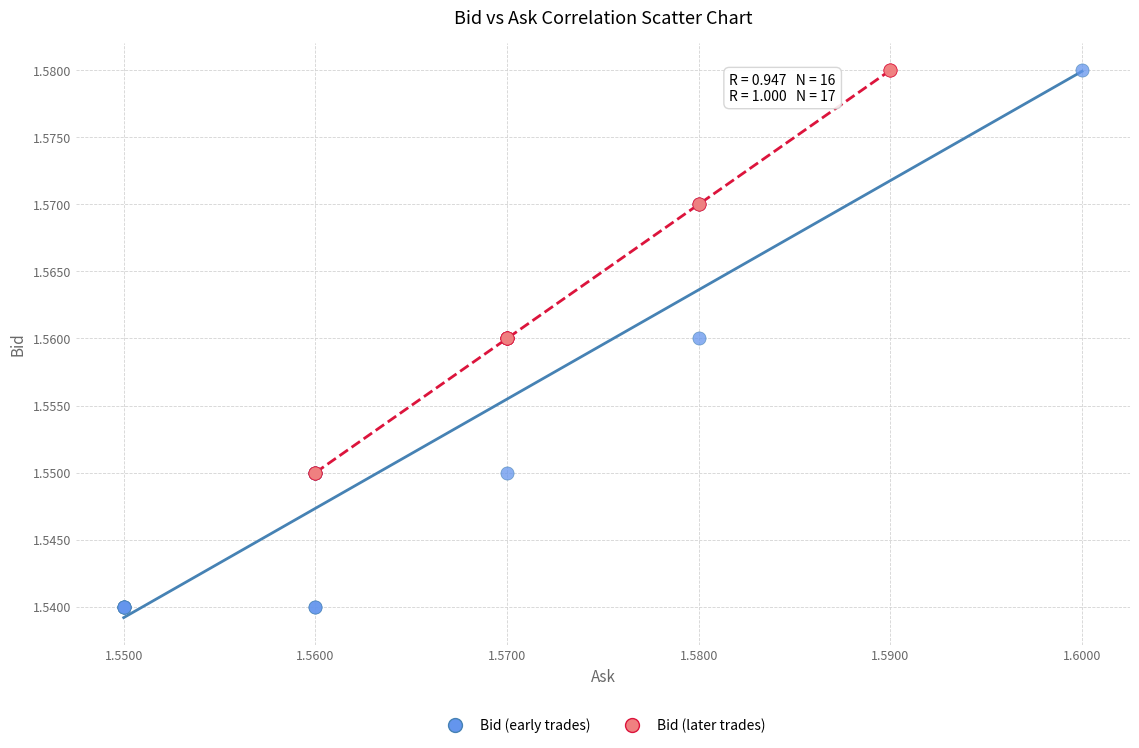

What are all the series names shown in the legend?

Bid (early trades), Bid (later trades)